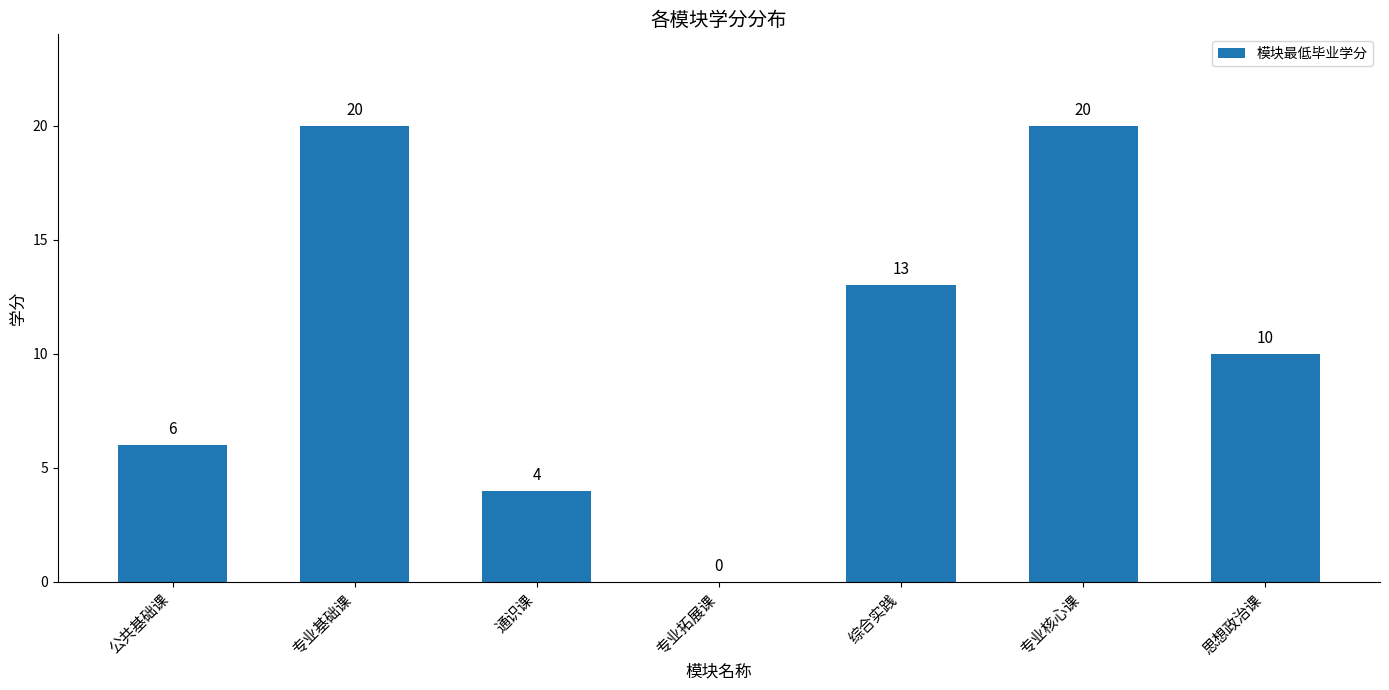

Are the bars grouped side by side (vs. stacked)?

No